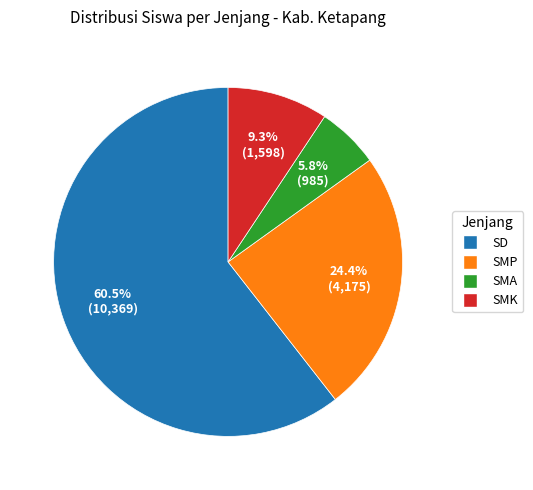

Rank the categories by value from lowest to highest.

SMA, SMK, SMP, SD